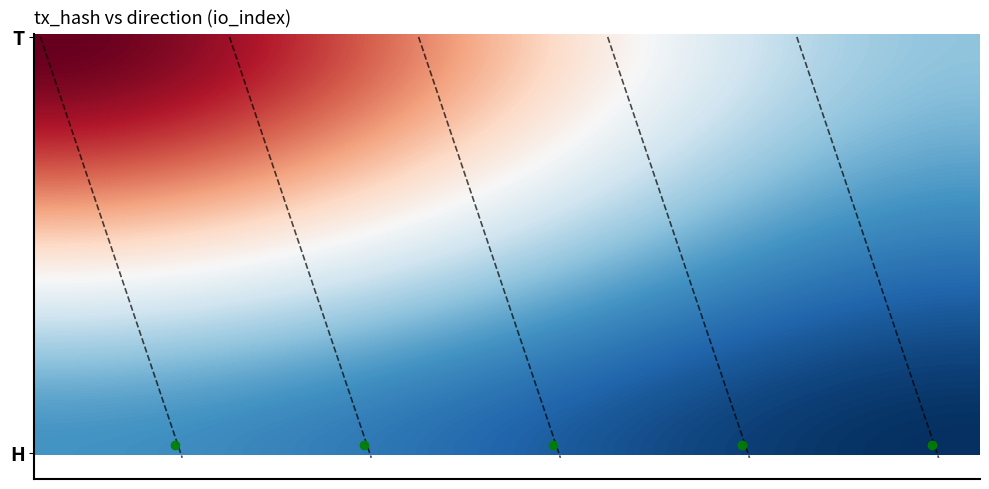

Which series has the largest range (max minus min)?

9682b6d4ba0fc85df7191258435451f584ca731